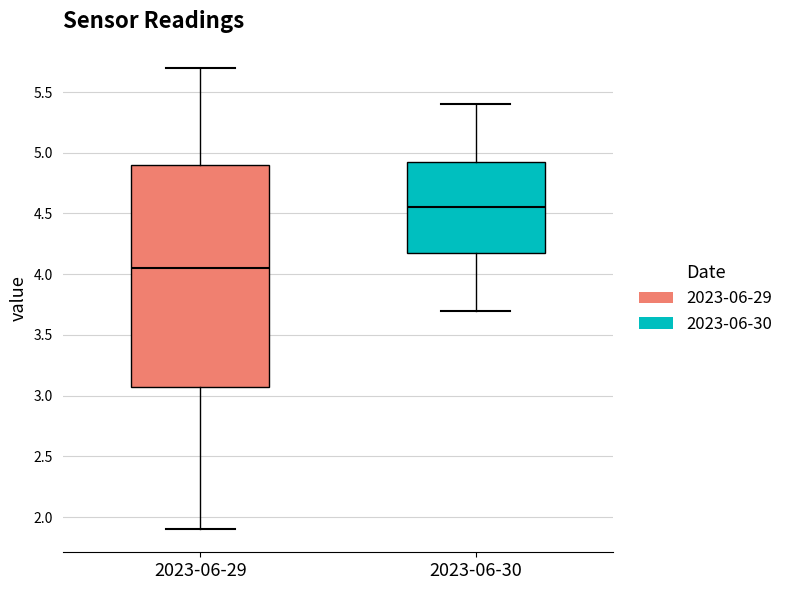

Which box's median line is the lowest?

2023-06-29